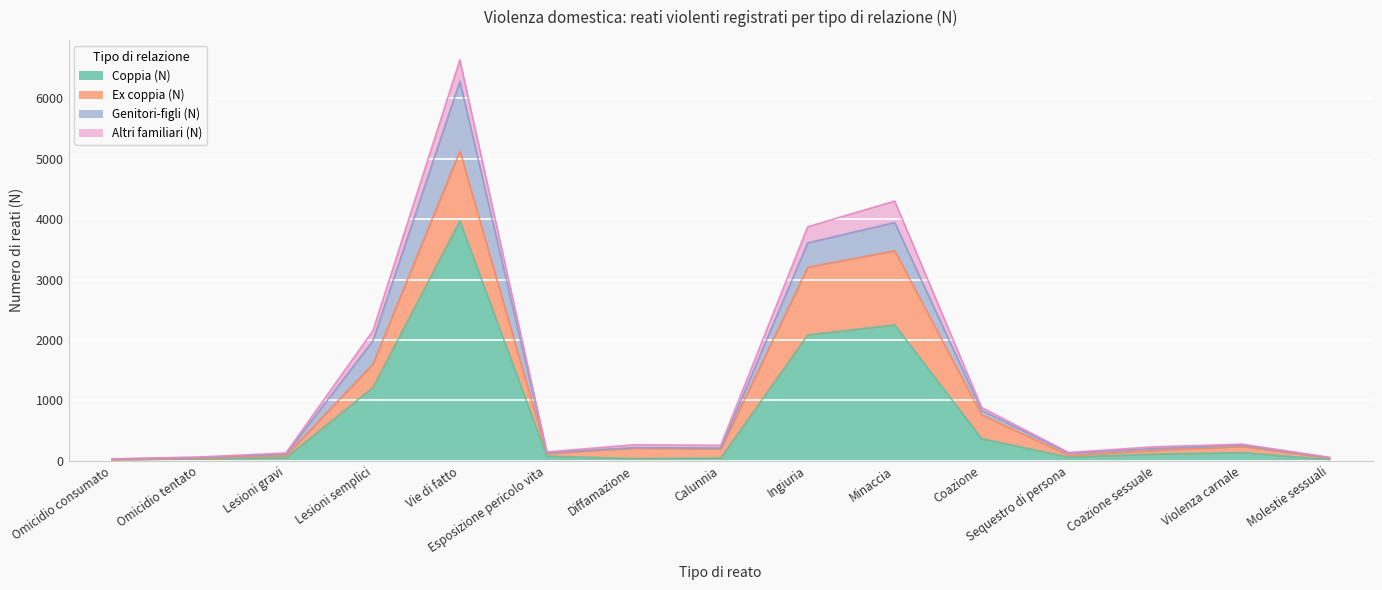

What is the smallest value displayed?

1